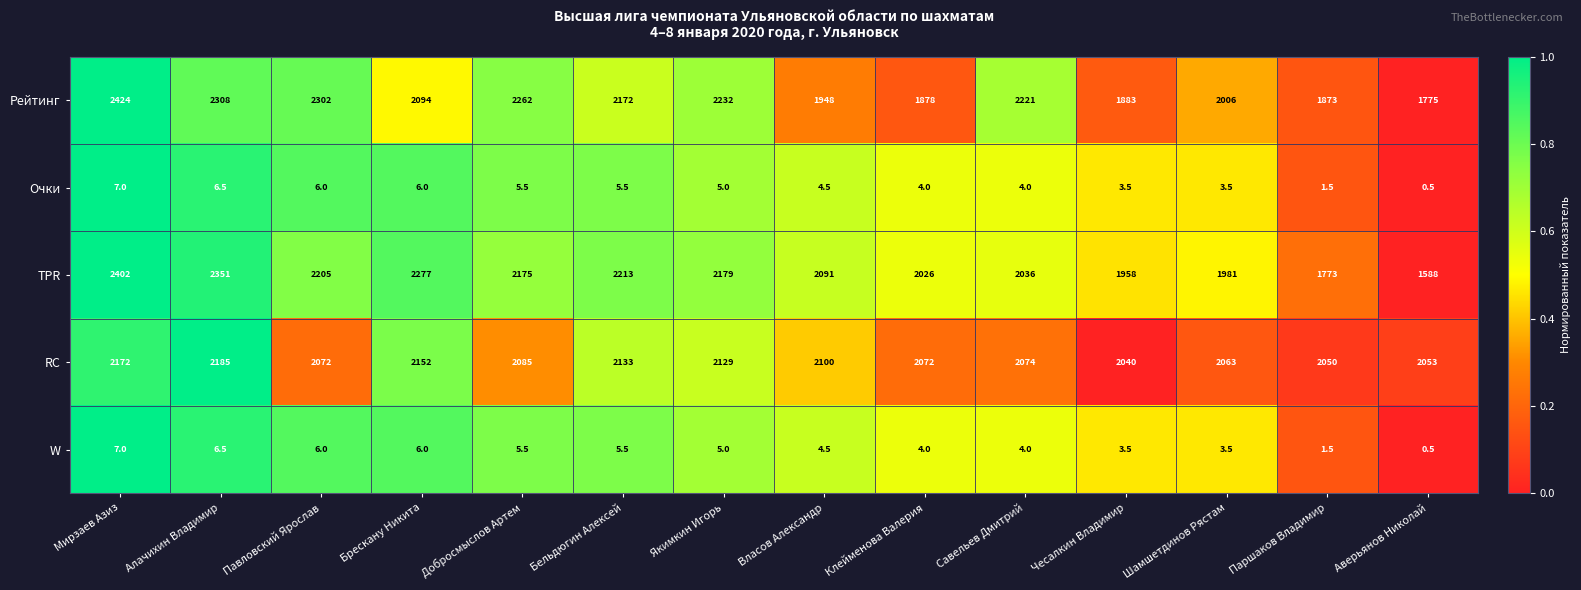

How many distinct data groups are displayed?

5